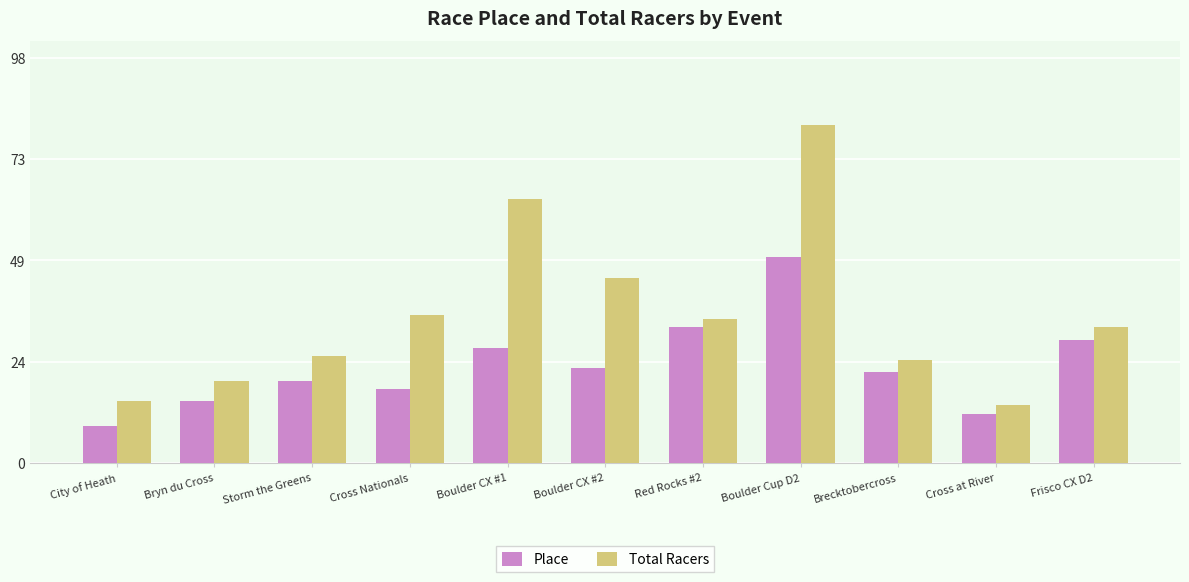

What is the sum of the Total Racers values at Brecktobercross and City of Heath?

40